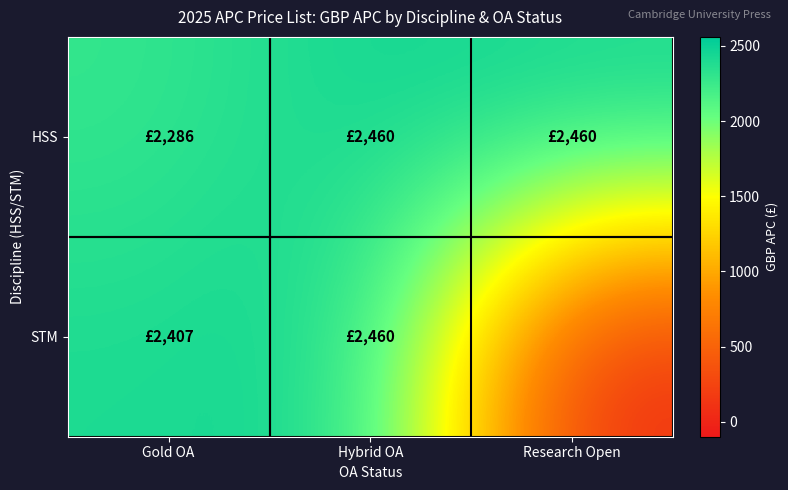

What is the difference between the highest and lowest values at Gold OA?

120.9